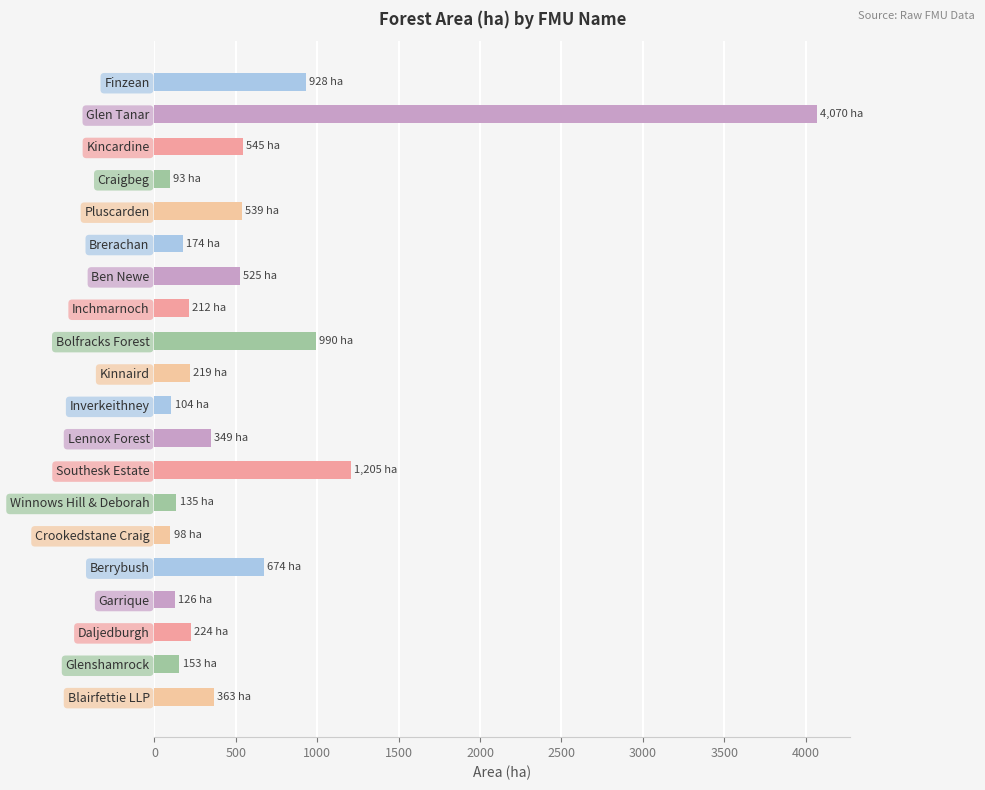

What is the average value?

586.3